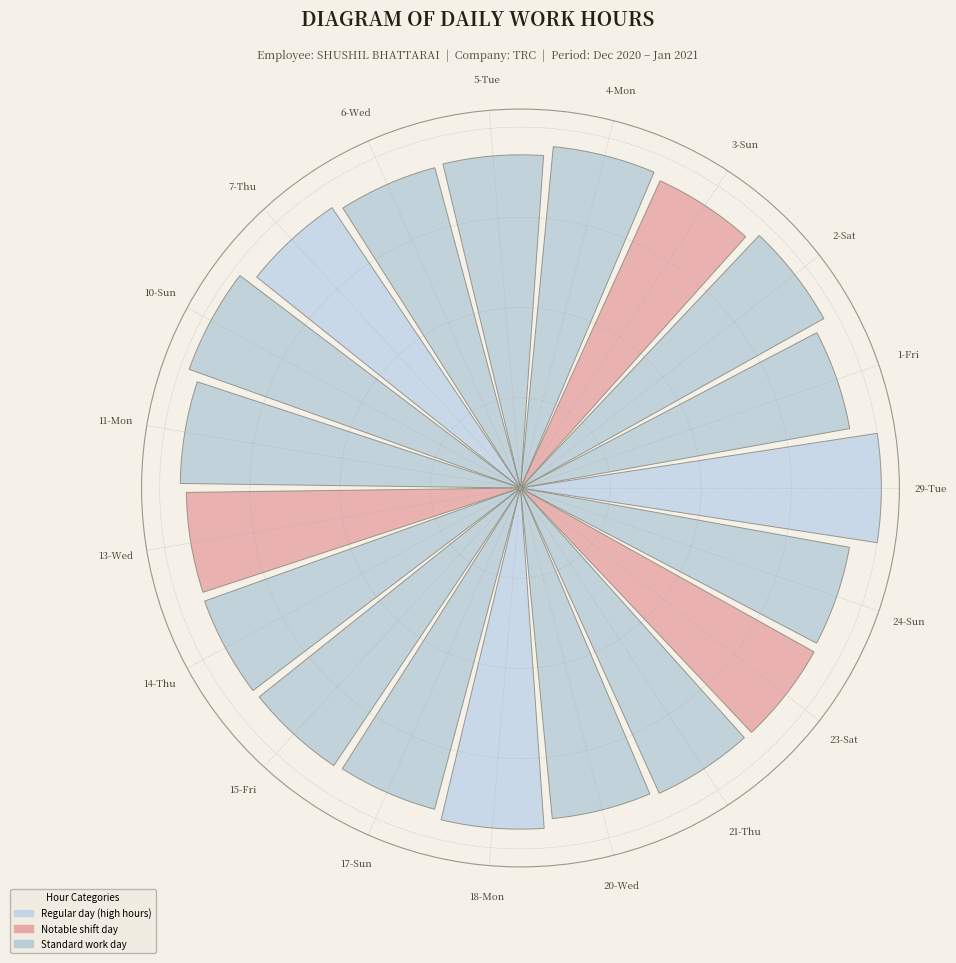

Does the chart contain any negative values?

No